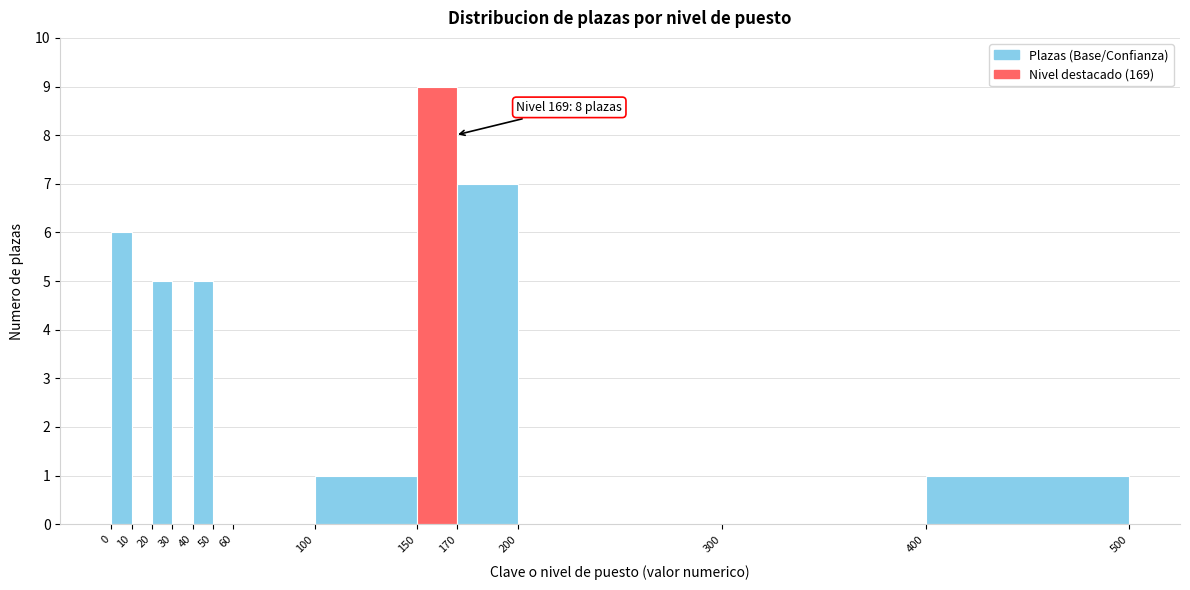

Which range on the x-axis has the tallest bar?

150 to 170